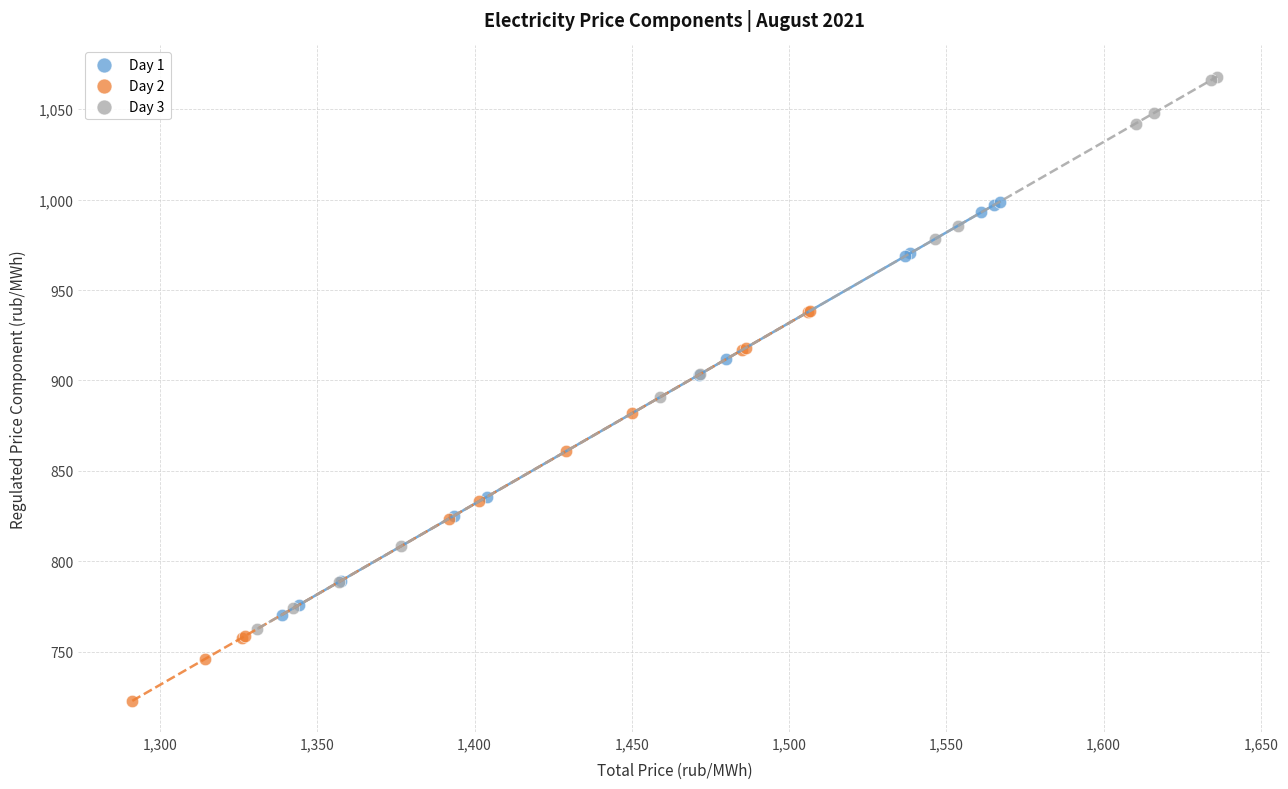

Which series reaches the maximum Y coordinate?

Day 3